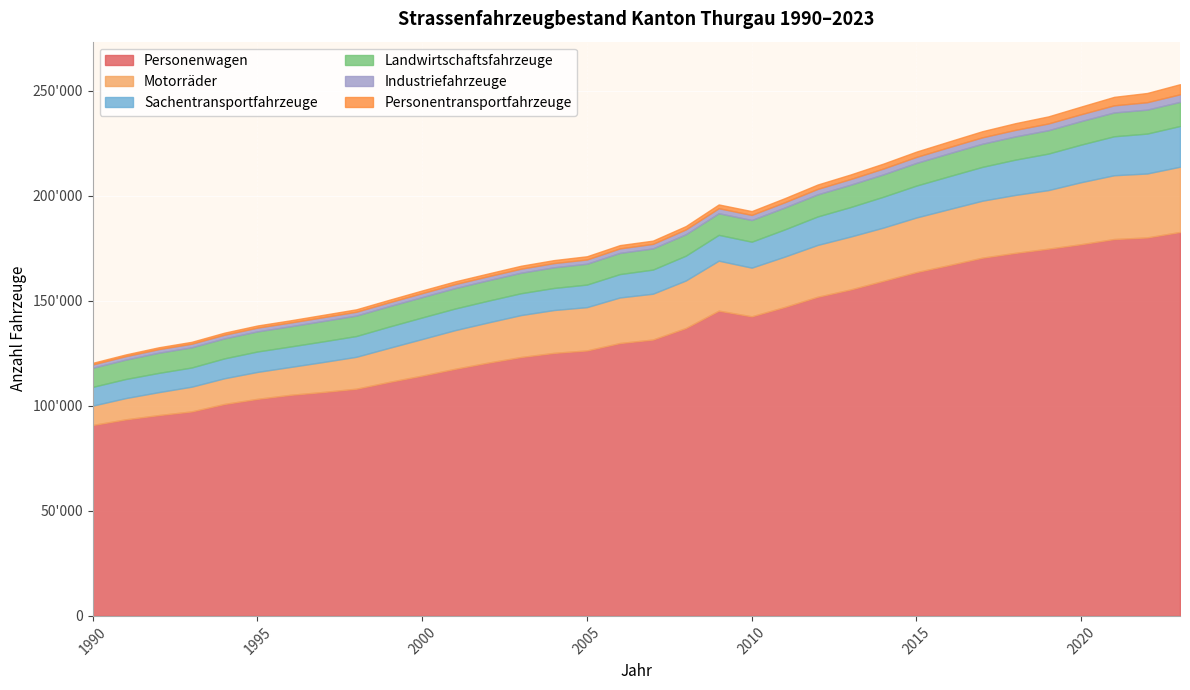

How many interior local valleys does the Personentransportfahrzeuge series have?

1